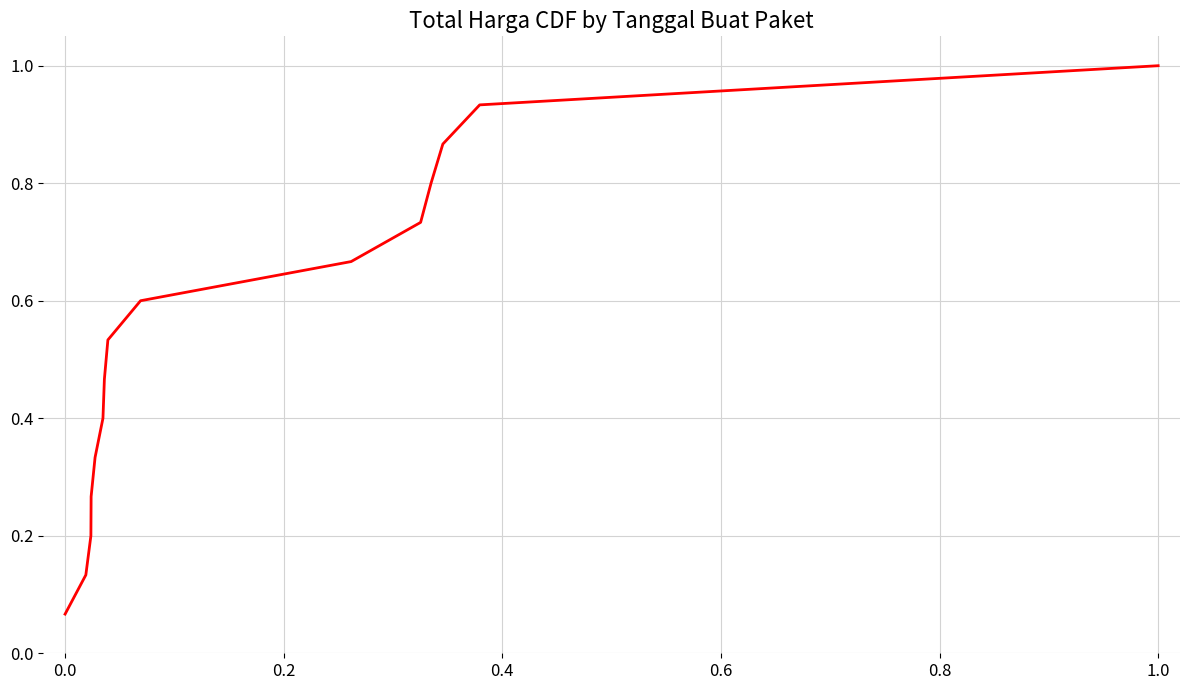

What is the greatest value displayed?

1.0